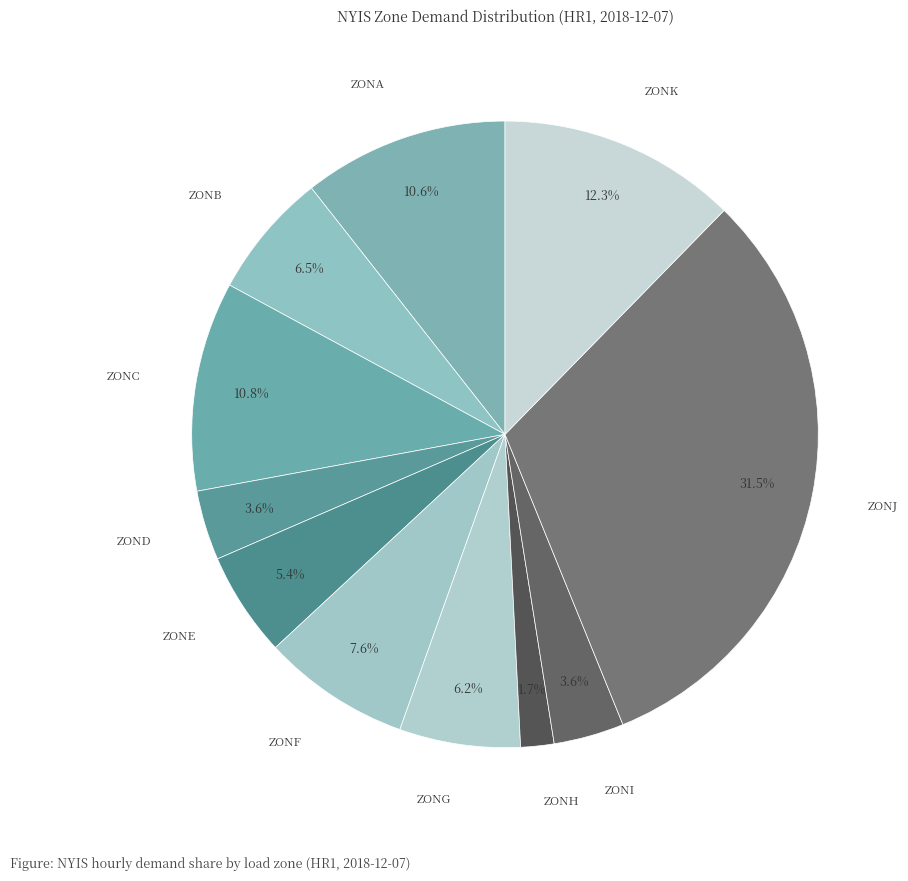

To the nearest percent, what is the average slice percentage?

9%